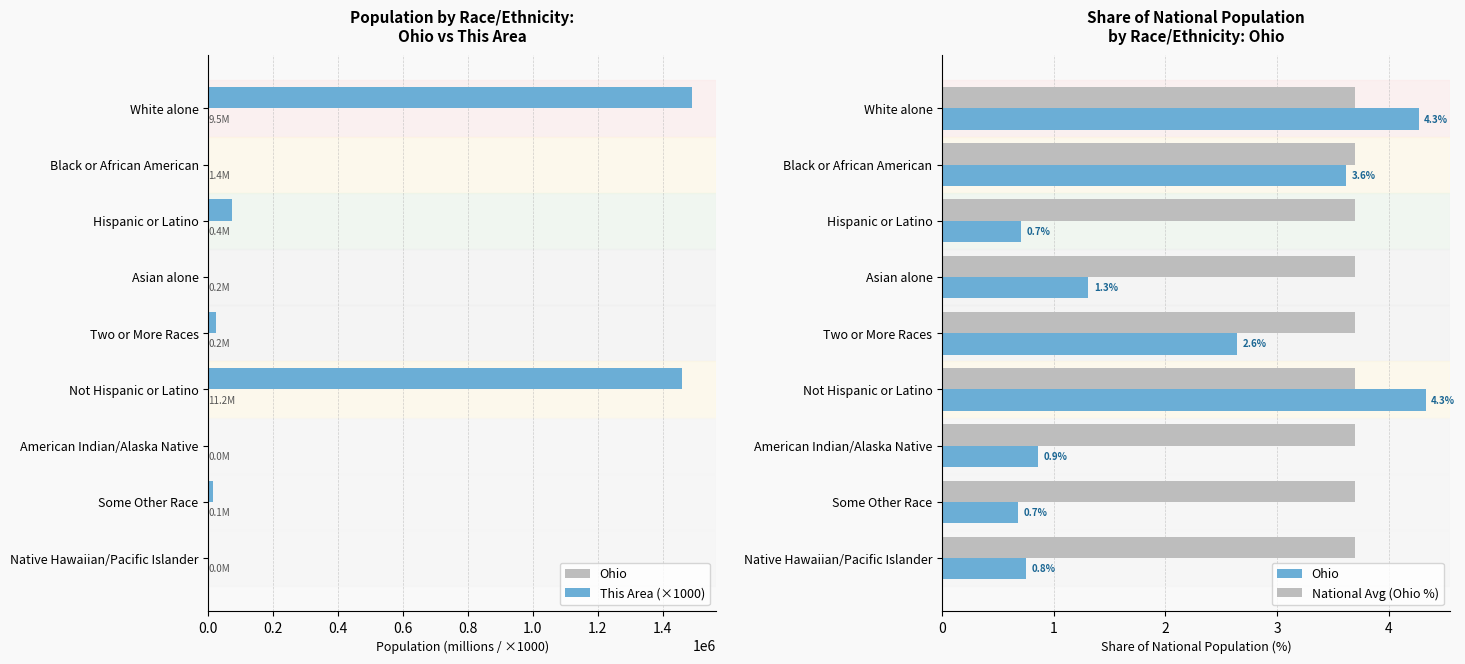

Rank the series by their maximum value, from lowest to highest.

National Avg (Ohio %), Ohio, This Area (×1000)